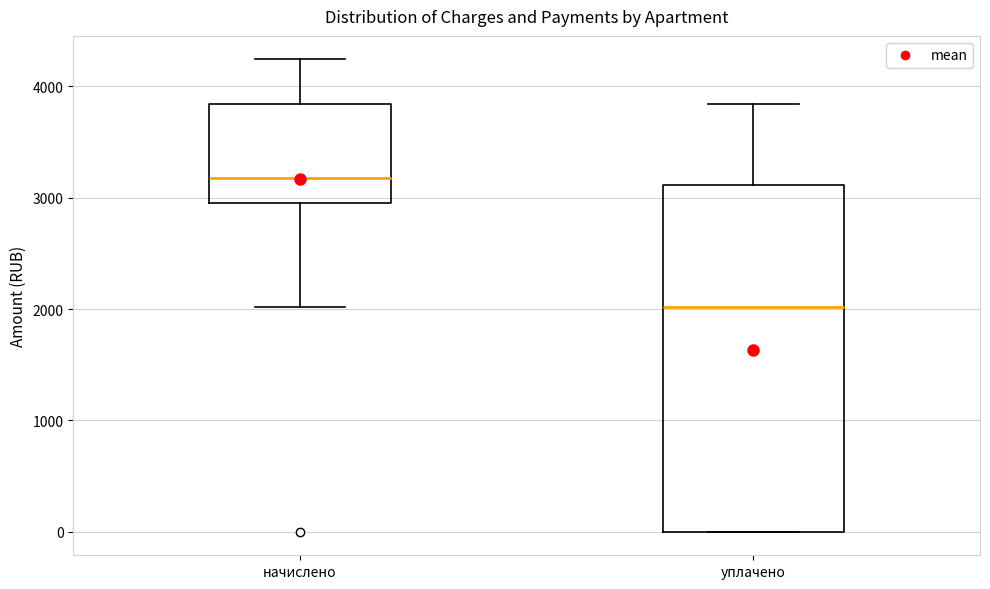

Reading left to right, read every box against the y-axis: the position of its median line, the range the box covers, and the ends of its whiskers. The values are not printed on the chart, so give them approximately, as read against the axis.

начислено: median 3200, box 3000 to 3800, whiskers 2000 to 4200
уплачено: median 2000, box 0 to 3100, whiskers 0 to 3800